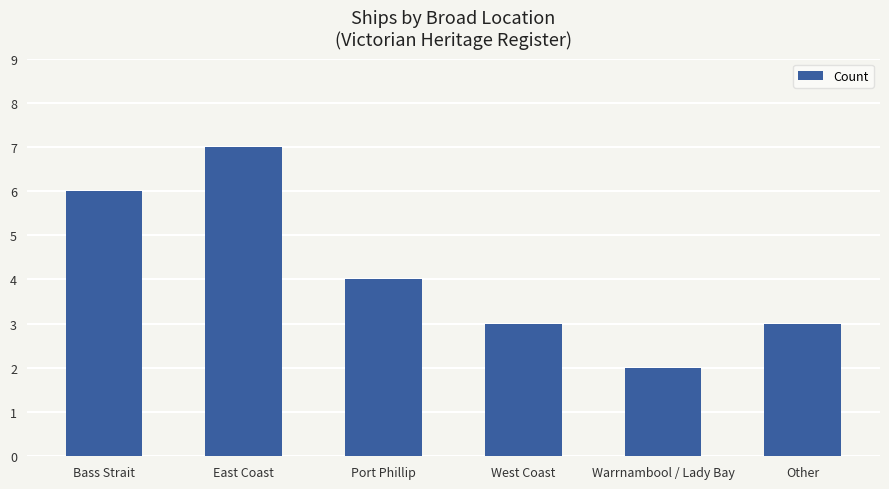

At which label does the data first exceed 4?

Bass Strait